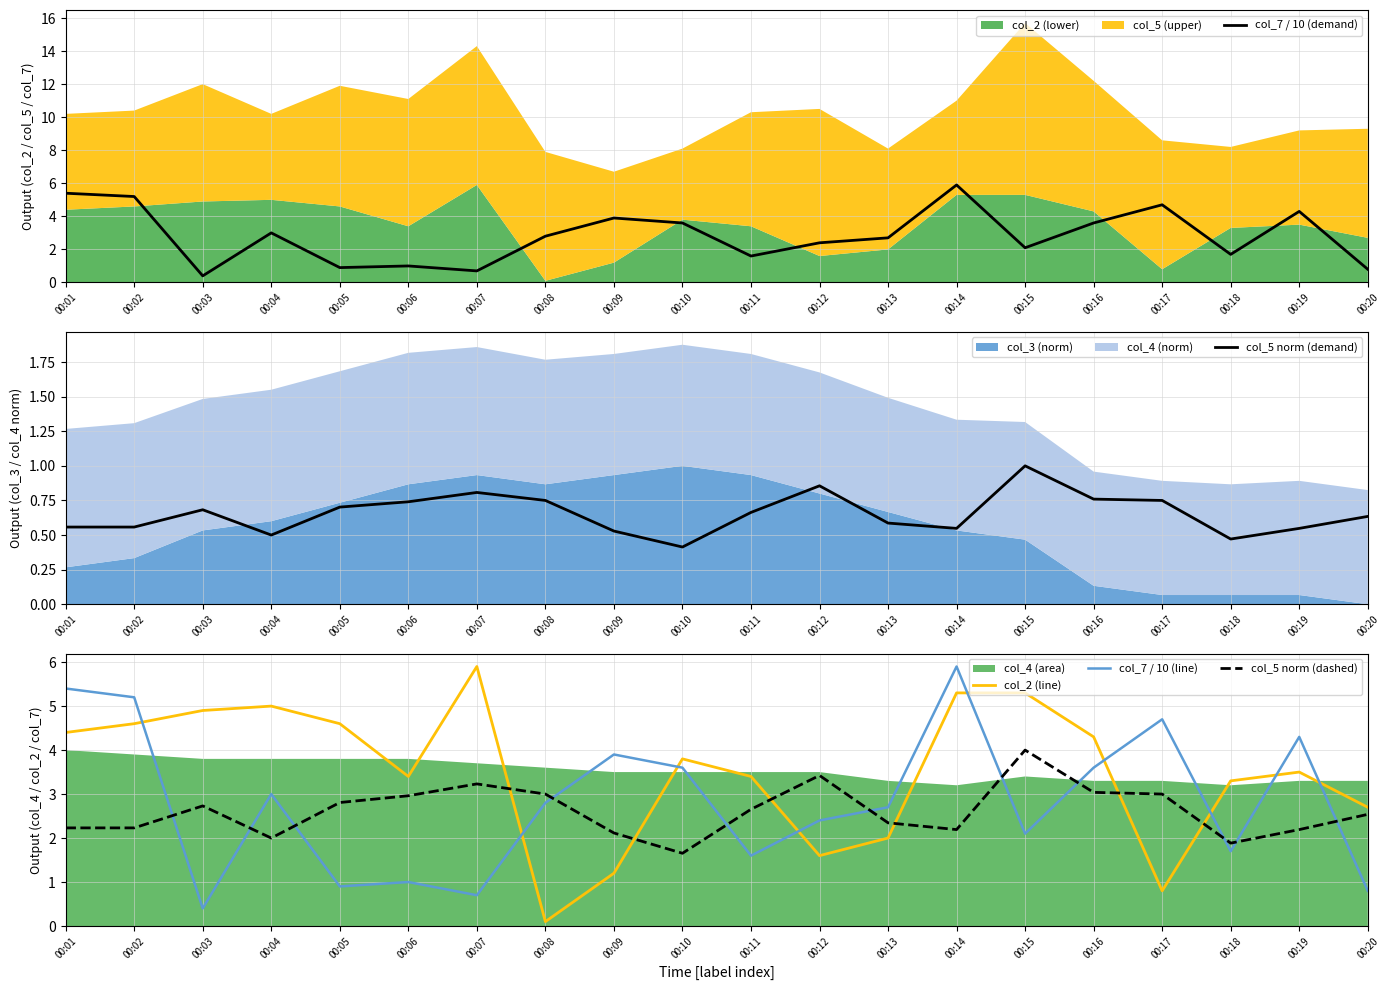

Reading right to left, what are all the values shown in this chart?

col_7 / 10 (demand): 00:20=0.8	00:19=4.3	00:18=1.7	00:17=4.7	00:16=3.6	00:15=2.1	00:14=5.9	00:13=2.7	00:12=2.4	00:11=1.6	00:10=3.6	00:09=3.9	00:08=2.8	00:07=0.7	00:06=1.0	00:05=0.9	00:04=3.0	00:03=0.4	00:02=5.2	00:01=5.4
col_5 norm (demand): 00:20=0.6	00:19=0.5	00:18=0.5	00:17=0.8	00:16=0.8	00:15=1.0	00:14=0.5	00:13=0.6	00:12=0.9	00:11=0.7	00:10=0.4	00:09=0.5	00:08=0.8	00:07=0.8	00:06=0.7	00:05=0.7	00:04=0.5	00:03=0.7	00:02=0.6	00:01=0.6
col_2 (line): 00:20=2.7	00:19=3.5	00:18=3.3	00:17=0.8	00:16=4.3	00:15=5.3	00:14=5.3	00:13=2.0	00:12=1.6	00:11=3.4	00:10=3.8	00:09=1.2	00:08=0.1	00:07=5.9	00:06=3.4	00:05=4.6	00:04=5.0	00:03=4.9	00:02=4.6	00:01=4.4
col_7 / 10 (line): 00:20=0.8	00:19=4.3	00:18=1.7	00:17=4.7	00:16=3.6	00:15=2.1	00:14=5.9	00:13=2.7	00:12=2.4	00:11=1.6	00:10=3.6	00:09=3.9	00:08=2.8	00:07=0.7	00:06=1.0	00:05=0.9	00:04=3.0	00:03=0.4	00:02=5.2	00:01=5.4
col_5 norm (dashed): 00:20=2.5	00:19=2.2	00:18=1.9	00:17=3.0	00:16=3.0	00:15=4.0	00:14=2.2	00:13=2.3	00:12=3.4	00:11=2.7	00:10=1.7	00:09=2.1	00:08=3.0	00:07=3.2	00:06=3.0	00:05=2.8	00:04=2.0	00:03=2.7	00:02=2.2	00:01=2.2